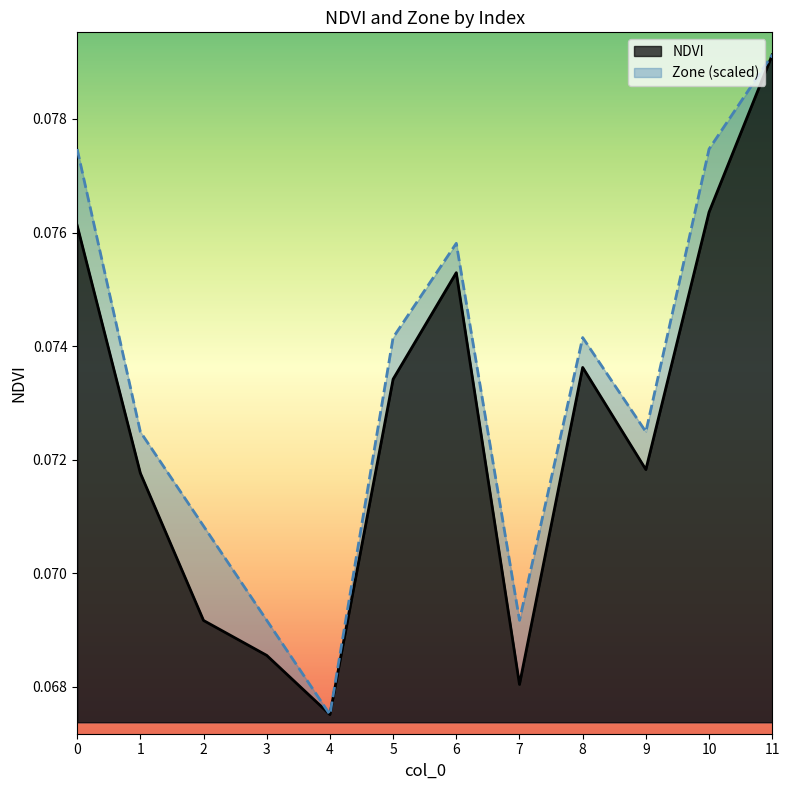

Count the number of categories in the chart.

12